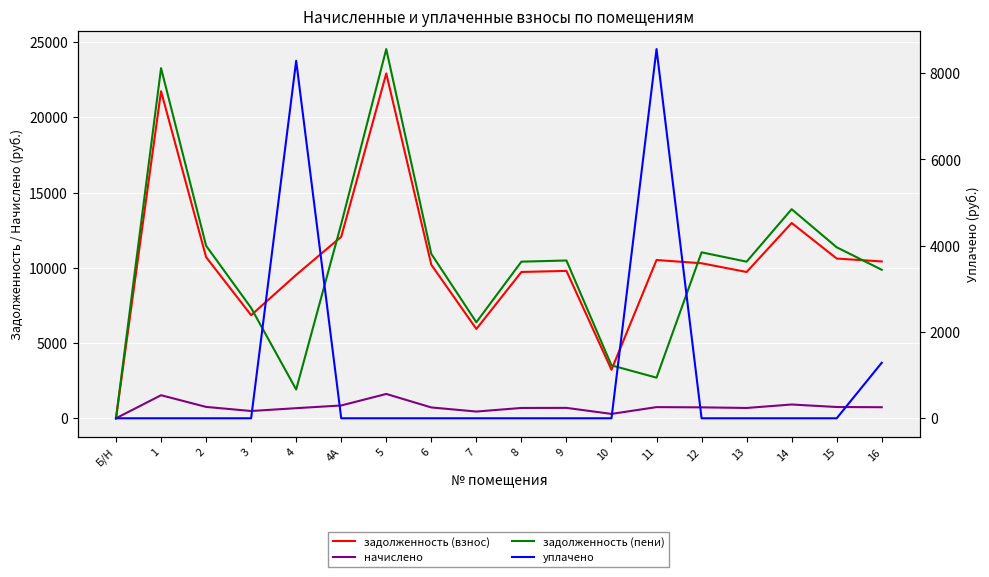

The value of начислено at 3 is 101.5. True or false?

False